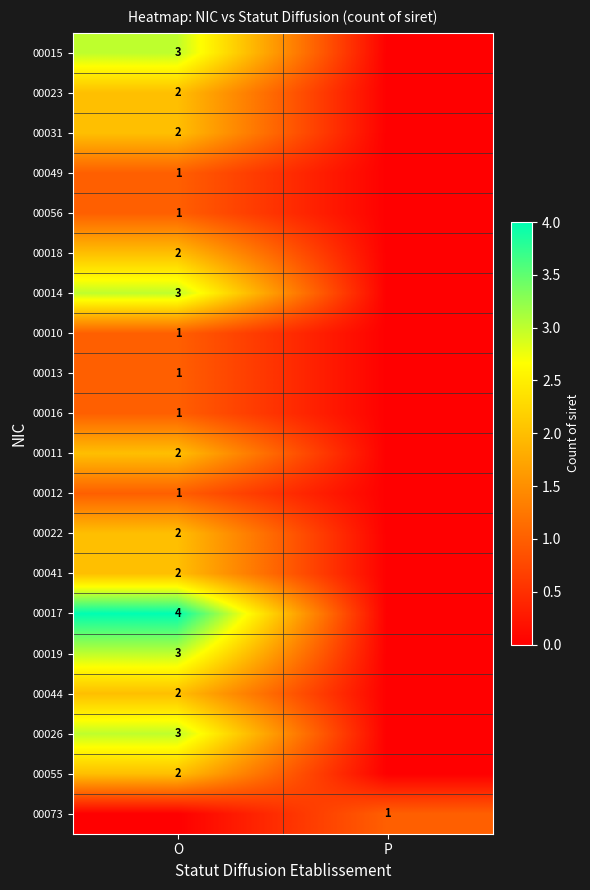

Is it true that 00017 equals 6 at O?

False